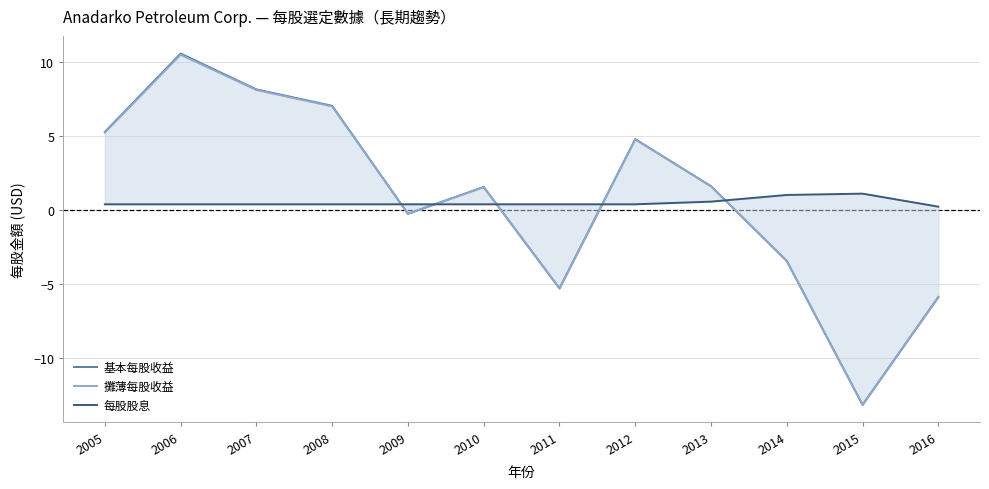

In 基本每股收益, how many points are lower than both neighbors (excluding endpoints)?

3